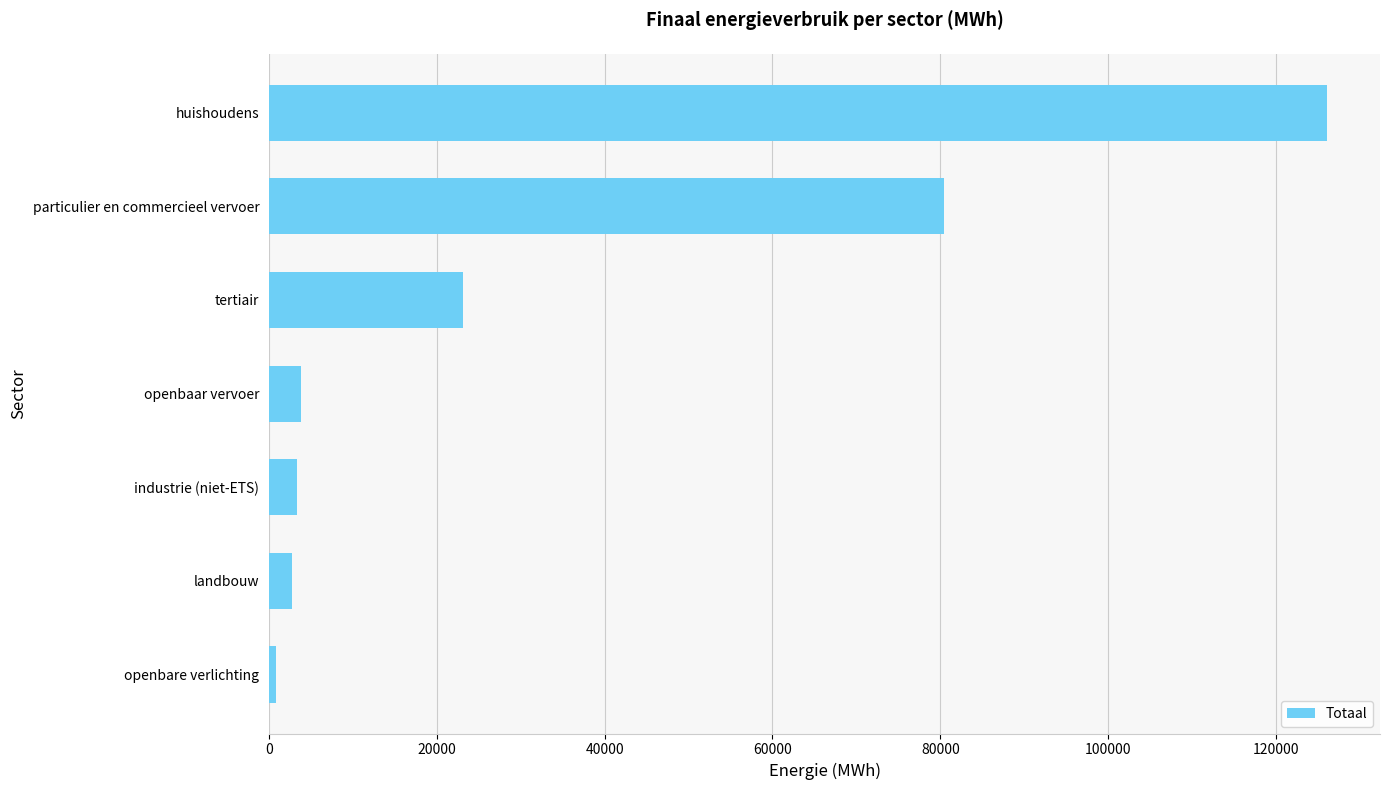

Reading top to bottom, extract all data points from this chart.

126098.5	80420.9	23057.7	3831.7	3281.4	2730.8	882.5